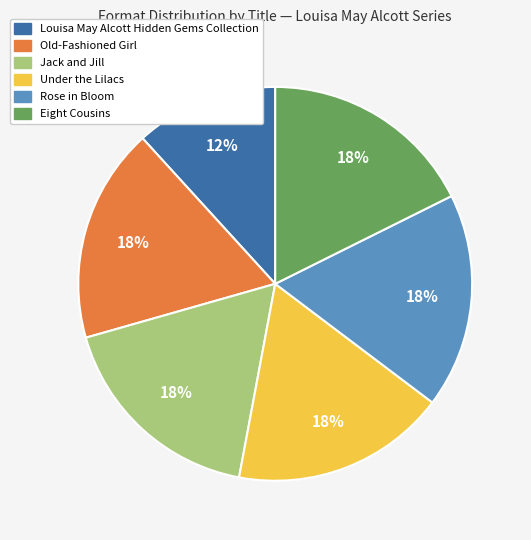

How many segments does this pie chart have?

6